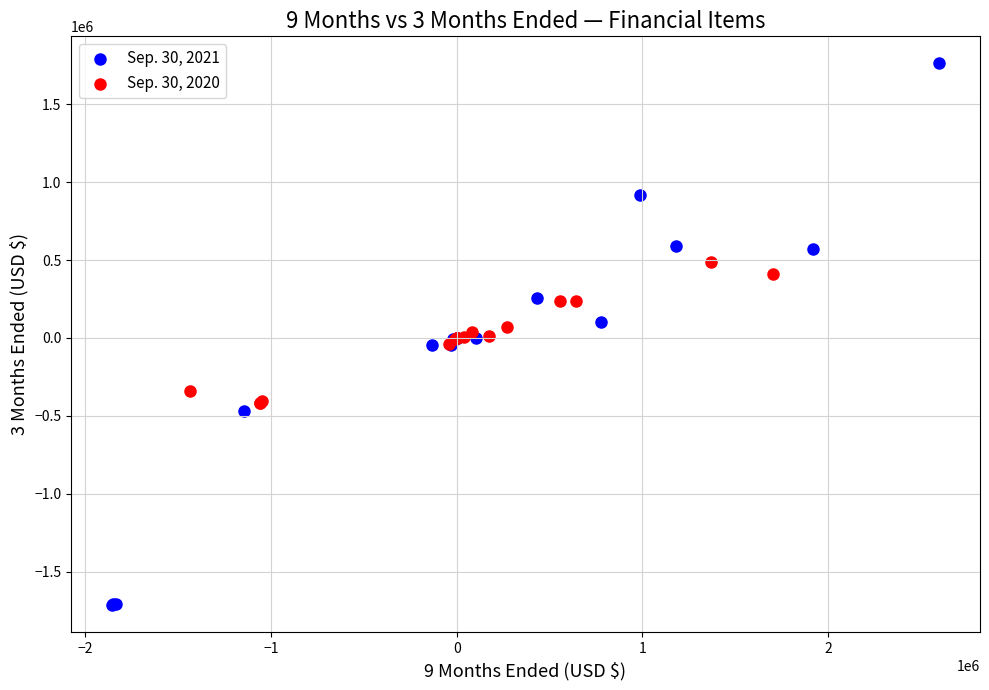

Which series reaches the minimum Y coordinate?

Sep. 30, 2021